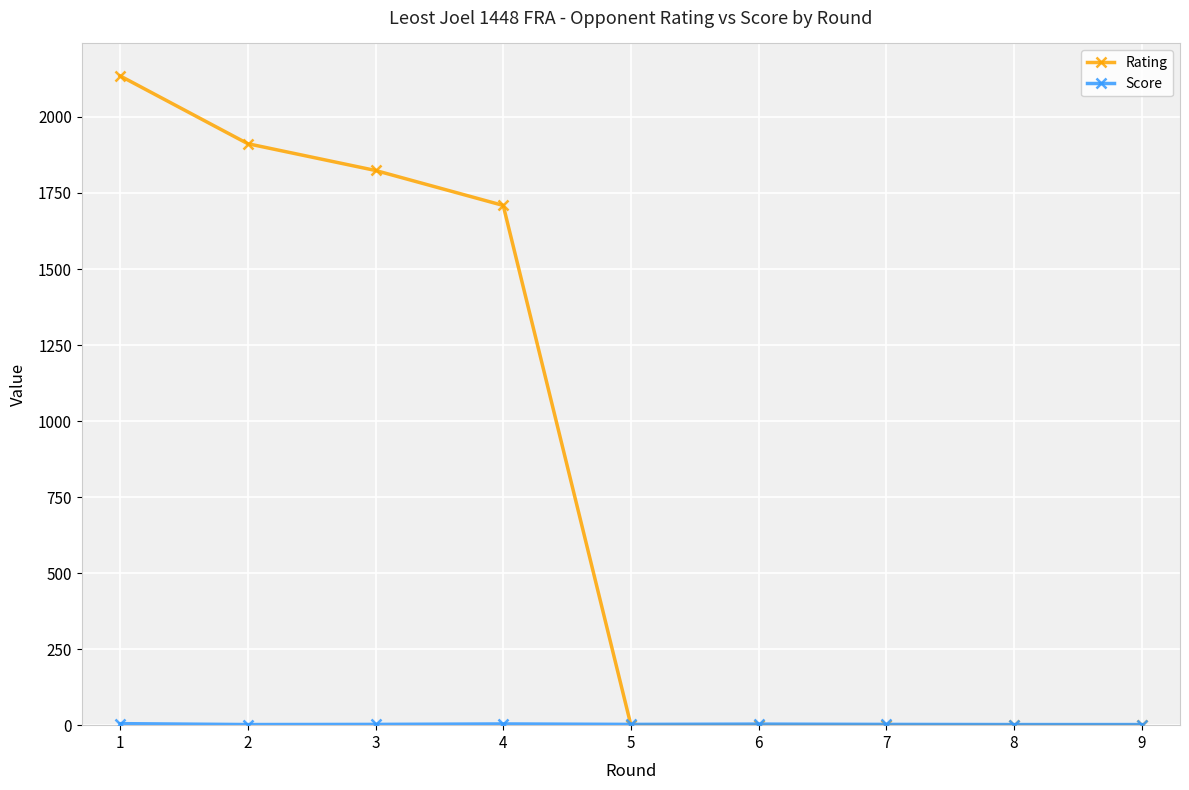

Which series has the largest total across all categories?

Rating